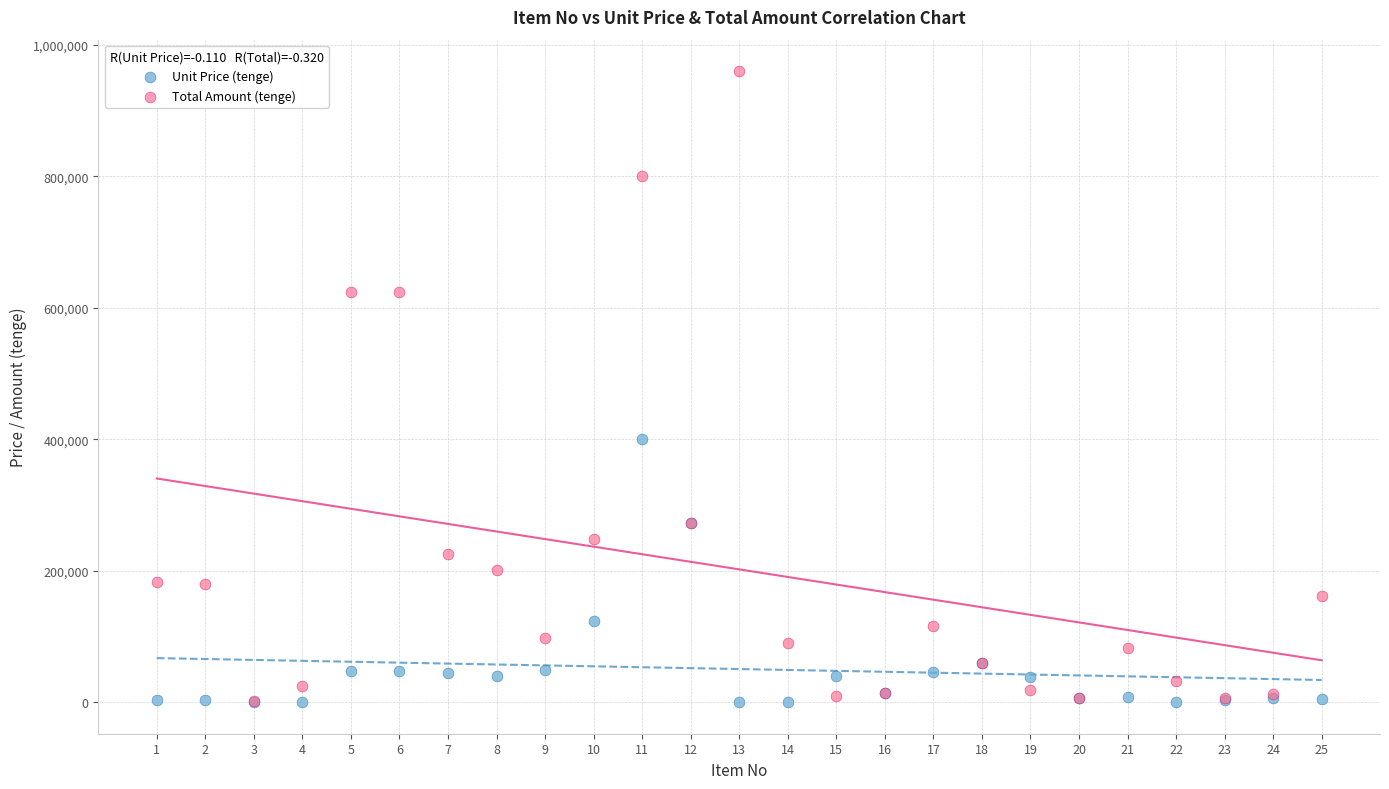

Across all series, what Y value is closest to 480008?

400000.0